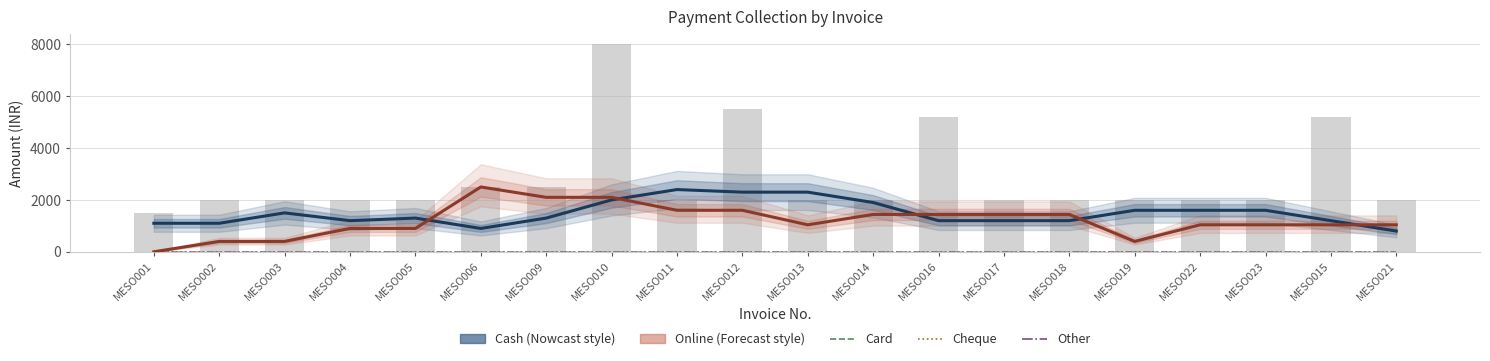

Rank the categories by Online value from lowest to highest.

MESO001, MESO002, MESO003, MESO019, MESO004, MESO005, MESO013, MESO022, MESO023, MESO015, MESO021, MESO014, MESO016, MESO017, MESO018, MESO011, MESO012, MESO009, MESO010, MESO006